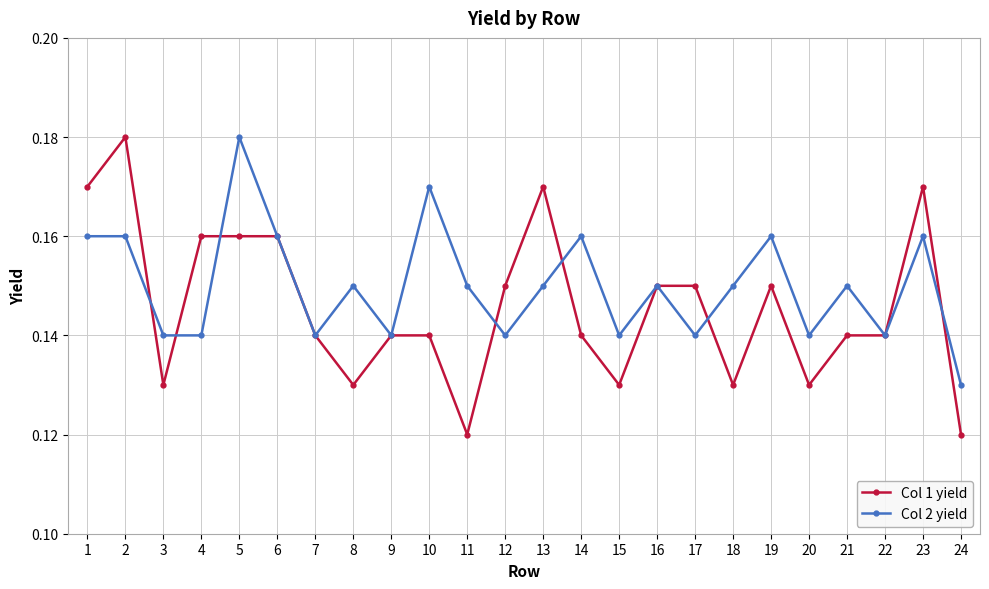

Is the value of Col 2 yield at 15 greater than the value of Col 1 yield at 19?

No